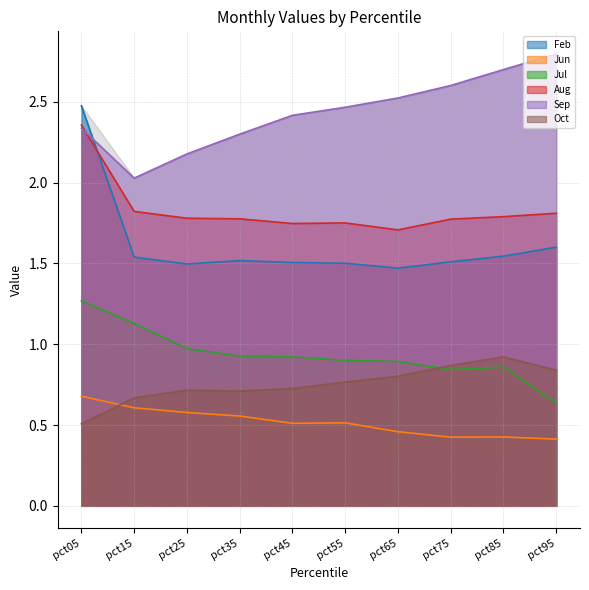

Count the number of categories in the chart.

10